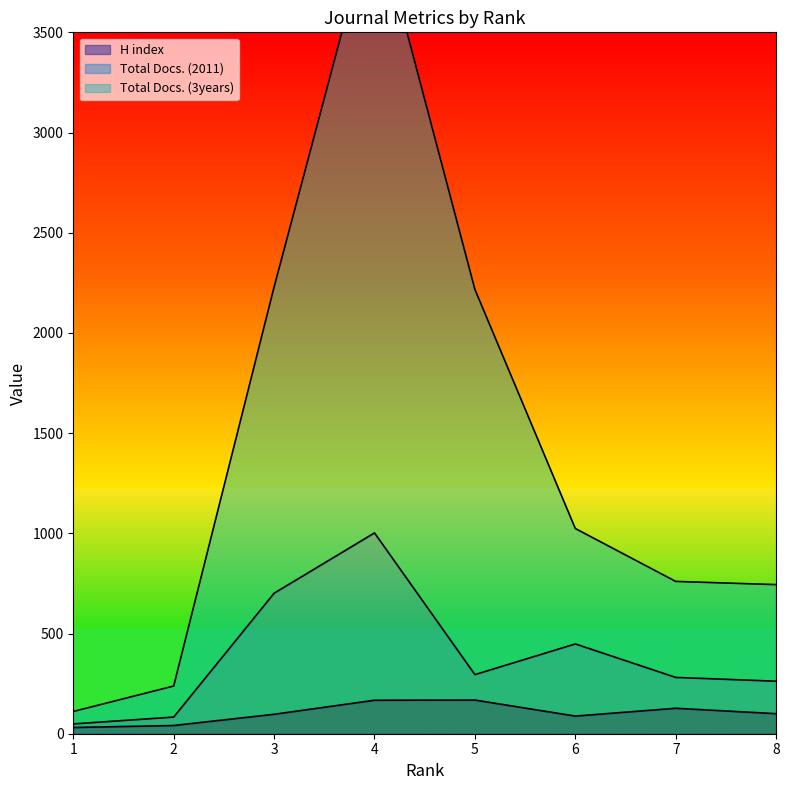

List the labels in order of Total Docs. (2011) value, smallest first.

1, 2, 8, 7, 5, 6, 3, 4